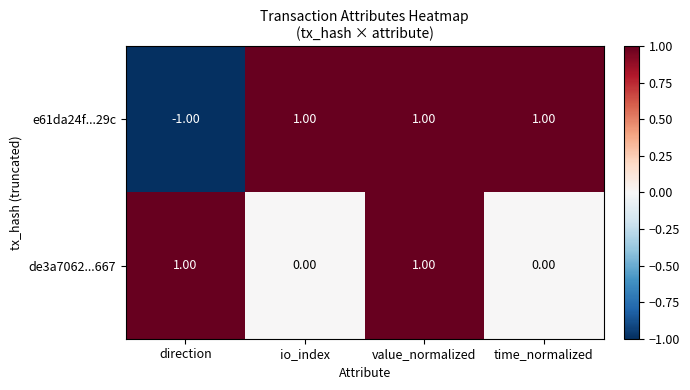

At which label is e61da24f...29c closest to 0?

direction